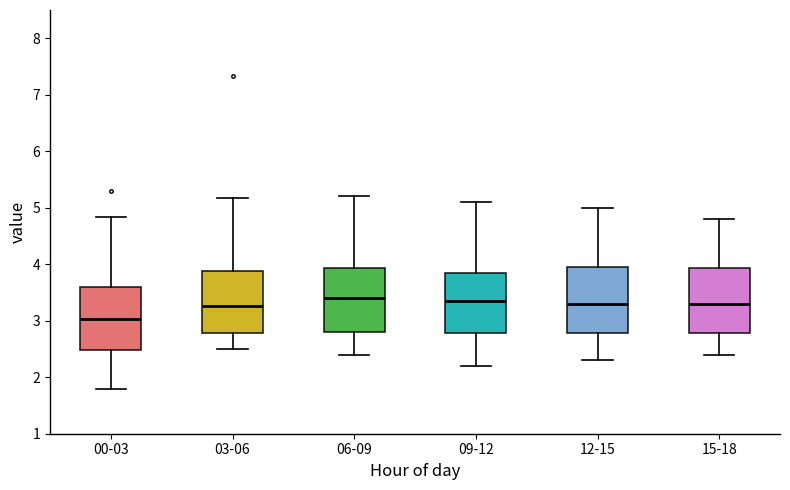

Reading left to right, transcribe this box plot: for each box, give where its median line is, the range the box spans, and where its two whiskers end, as read against the y-axis. The values are not printed on the chart, so give them approximately, as read against the axis.

00-03: median 3.0, box 2.5 to 3.6, whiskers 1.8 to 4.8
03-06: median 3.3, box 2.8 to 3.9, whiskers 2.5 to 5.2
06-09: median 3.4, box 2.8 to 3.9, whiskers 2.4 to 5.2
09-12: median 3.4, box 2.8 to 3.9, whiskers 2.2 to 5.1
12-15: median 3.3, box 2.8 to 4.0, whiskers 2.3 to 5.0
15-18: median 3.3, box 2.8 to 3.9, whiskers 2.4 to 4.8